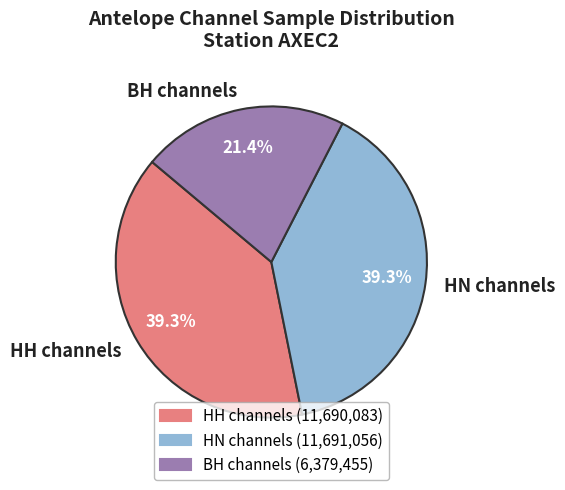

How many segments does this pie chart have?

3